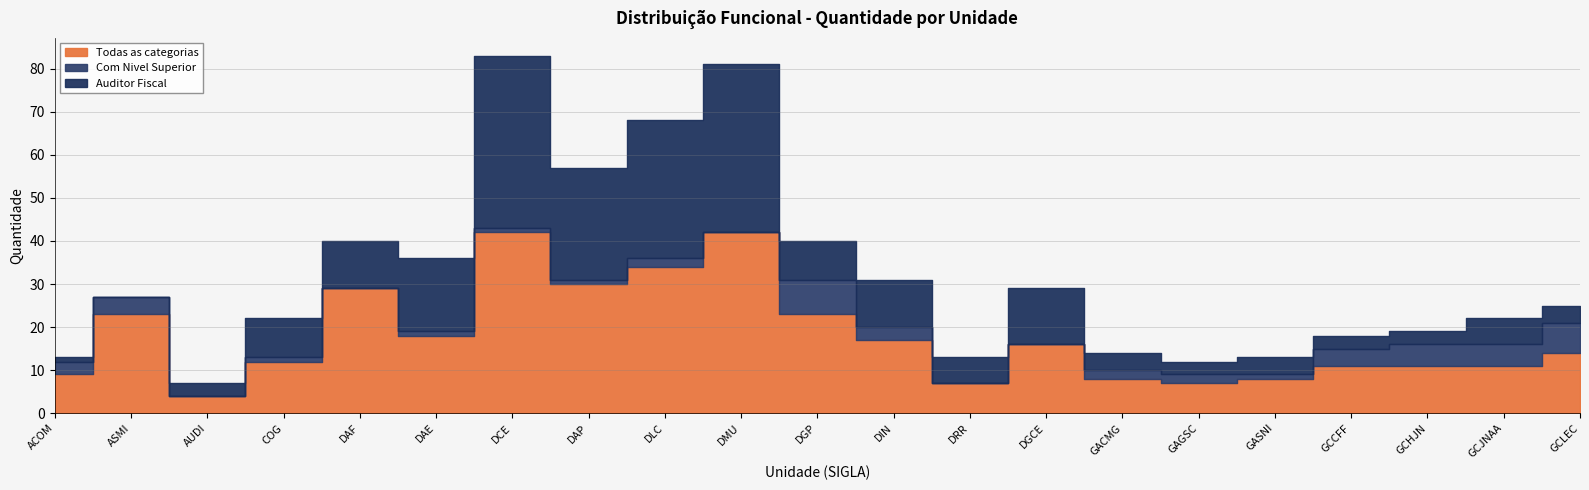

True or false: Todas as categorias and Com Nivel Superior intersect in this chart.

False